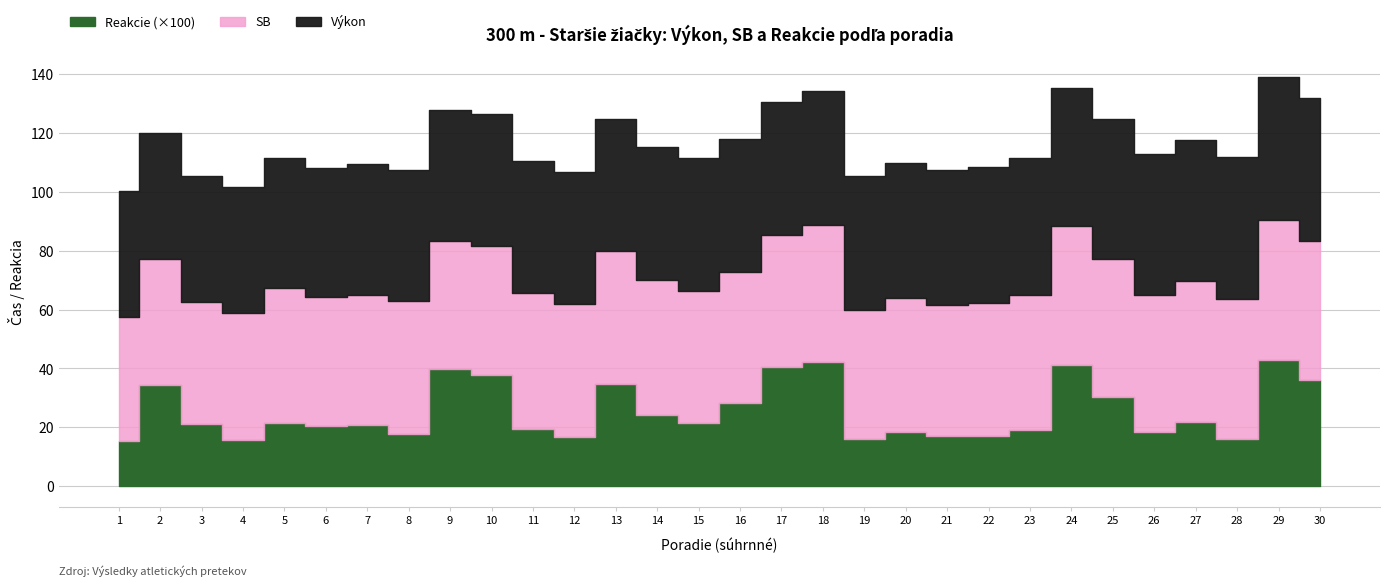

What is the sum of the SB values at 12 and 24?

92.3